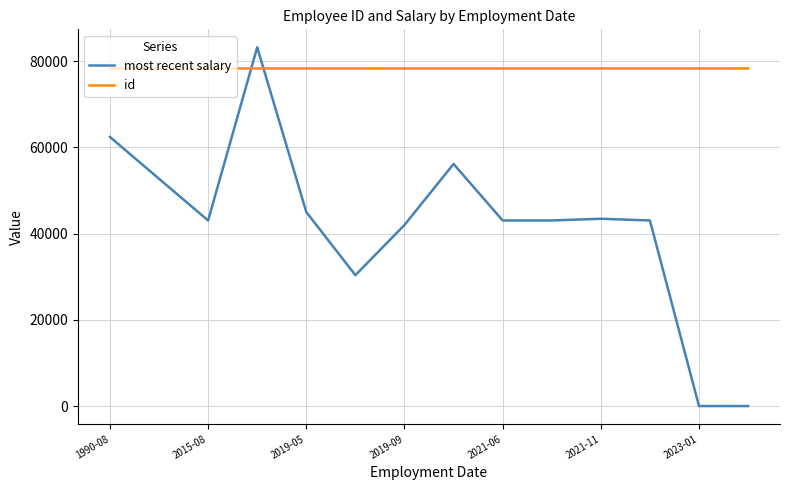

Which series has the largest total across all categories?

id